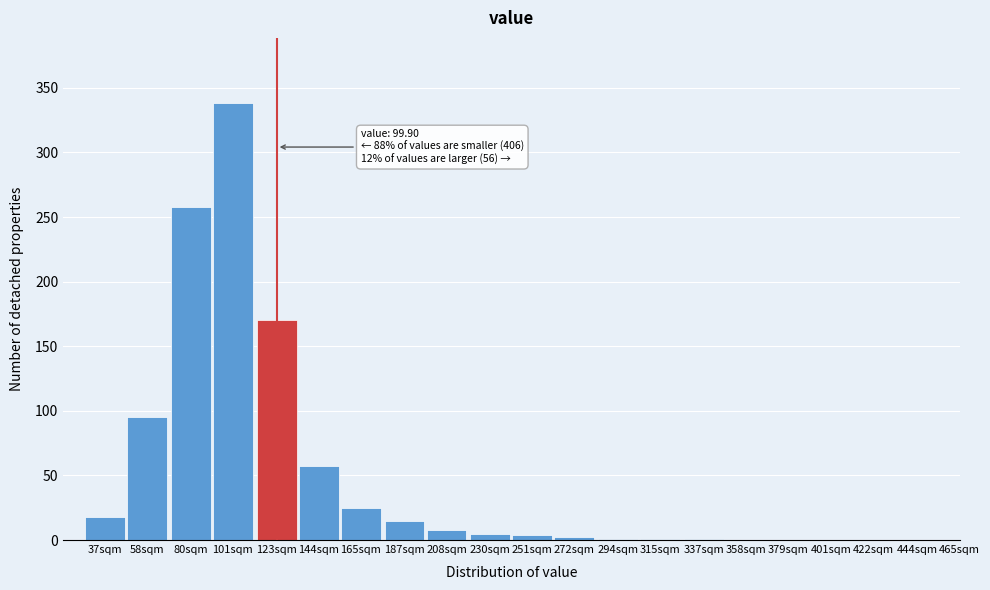

At which category does the chart reach its peak across all series?

101sqm